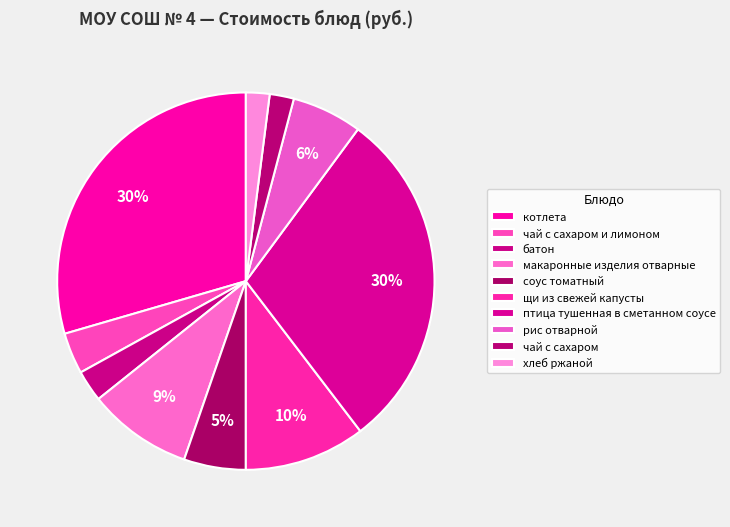

Which slice is the largest?

котлета